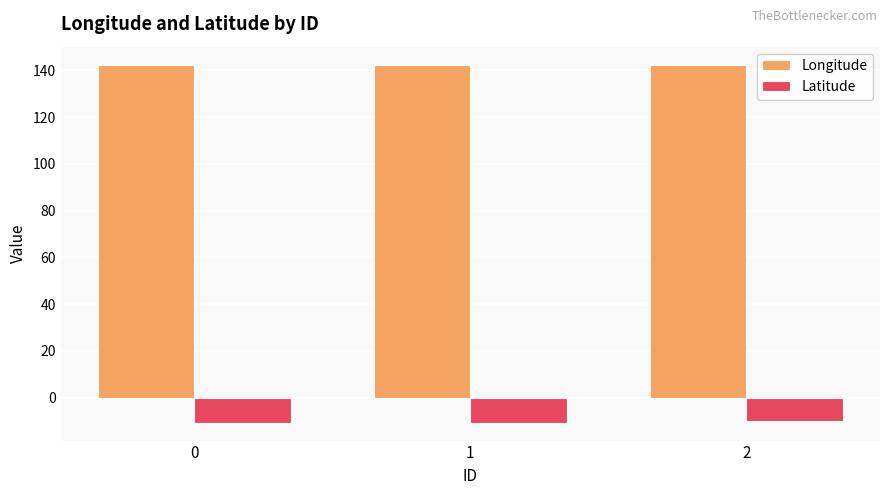

Is the value of Latitude at 2 greater than the value of Longitude at 0?

No